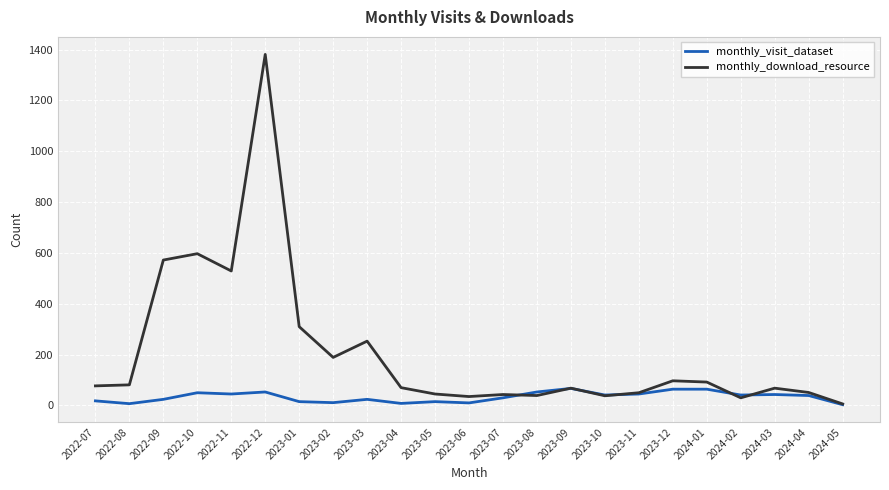

What is the spread (max minus min) of values at 2023-07?

13